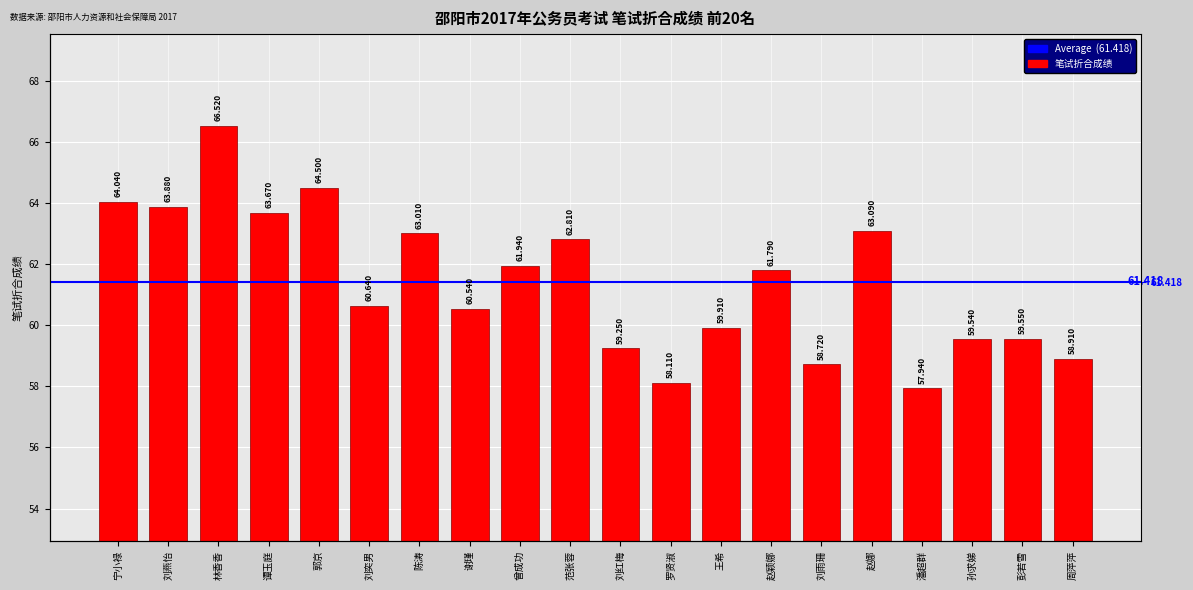

How many categories are shown in the chart?

20